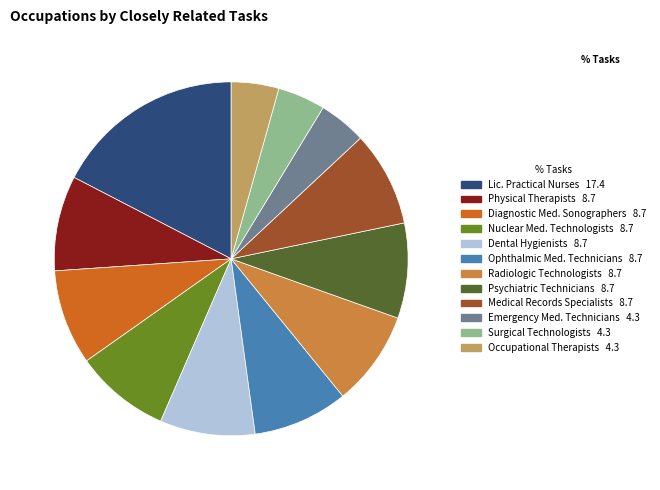

Is there a majority slice in this chart?

No